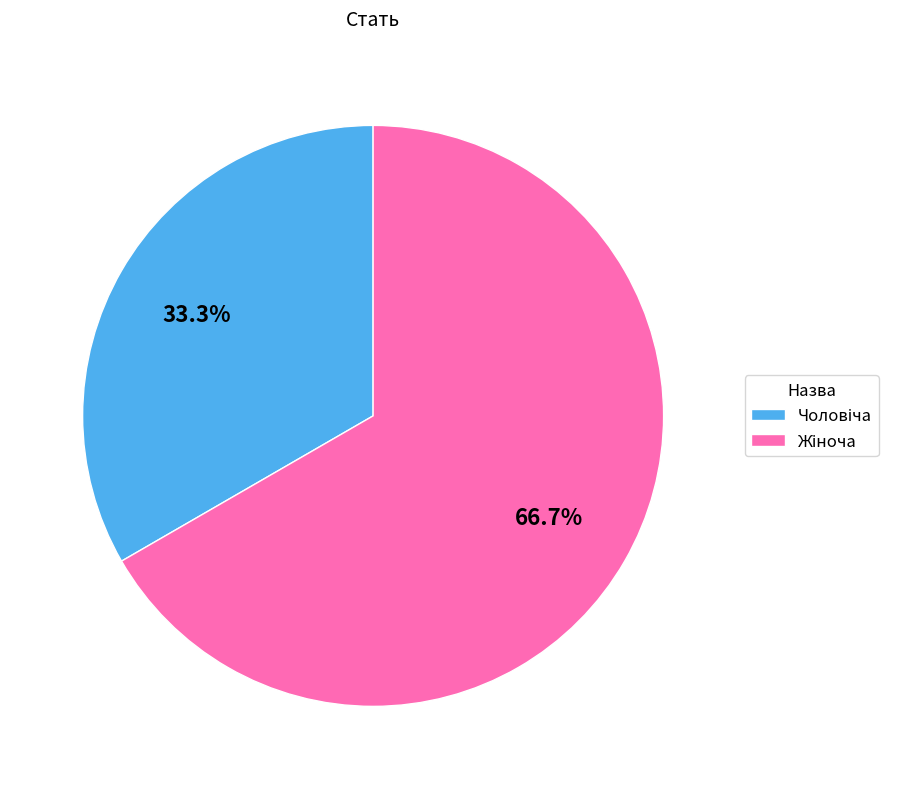

Is there any slice that represents more than half of the pie?

Yes